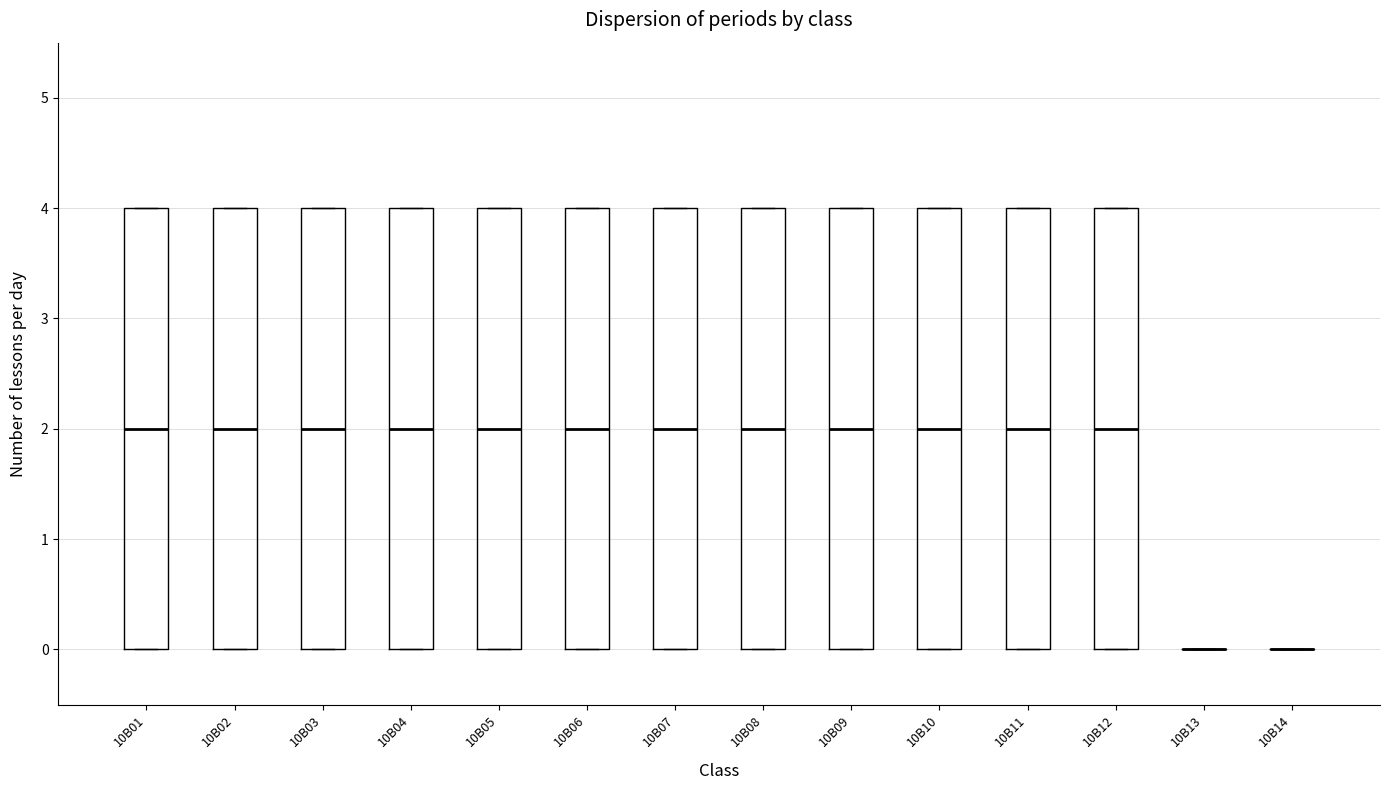

Where is the lower edge of the box for 10B06 on the y-axis? The values are not printed on the chart, so give them approximately, as read against the axis.

0